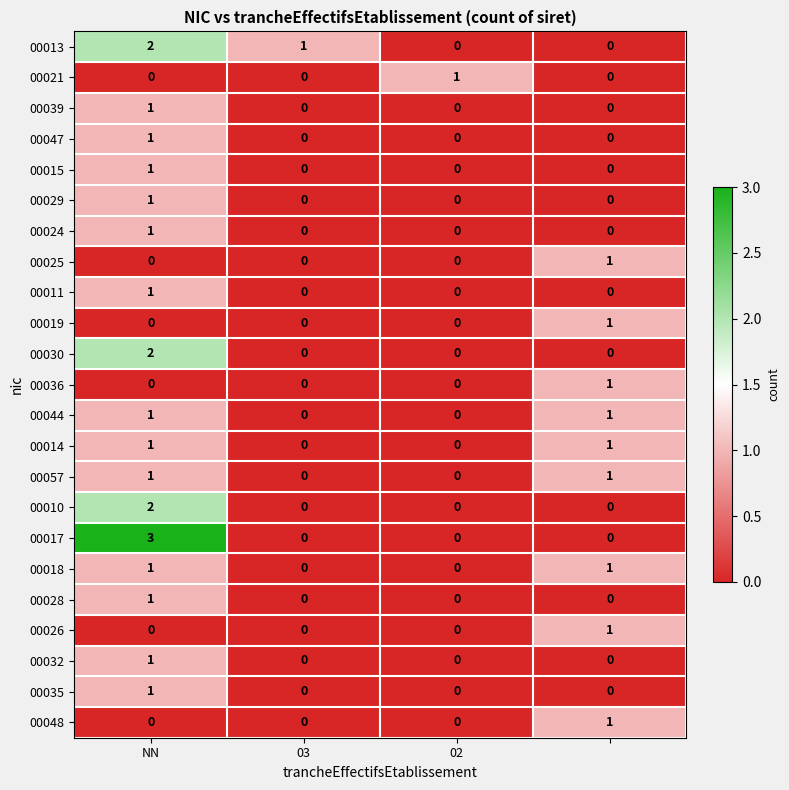

What is the maximum value shown in the chart?

3